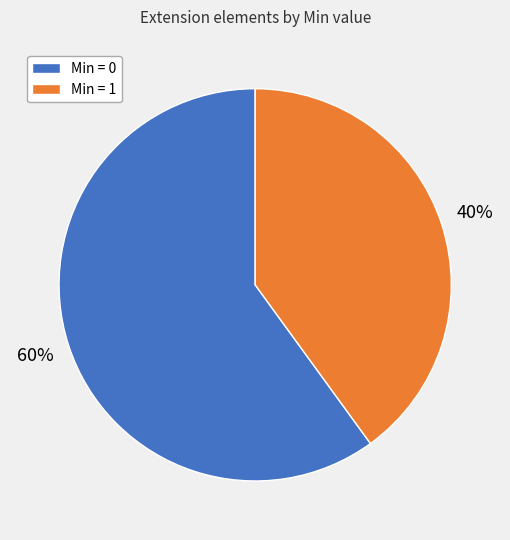

To the nearest percent, what is the average slice percentage?

50%